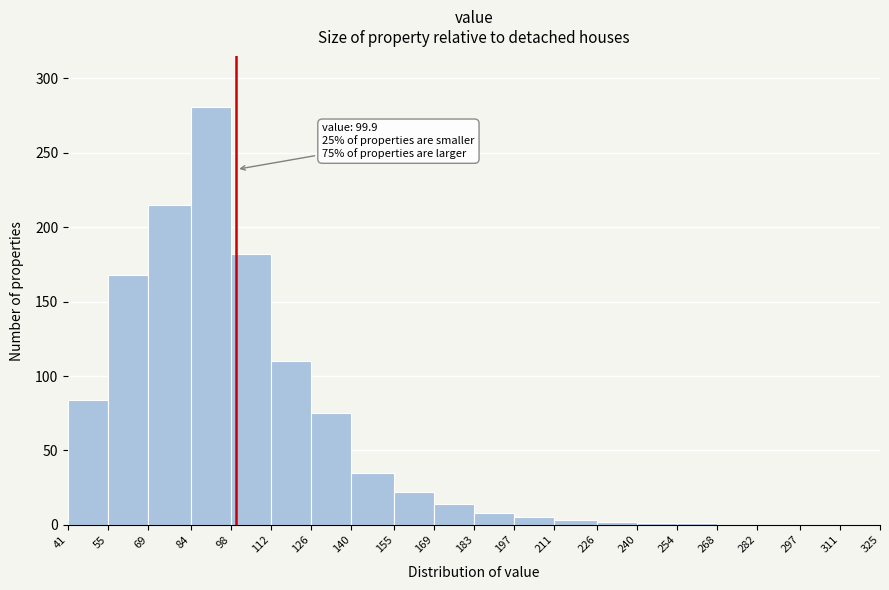

Which range on the x-axis has the tallest bar?

84 to 98